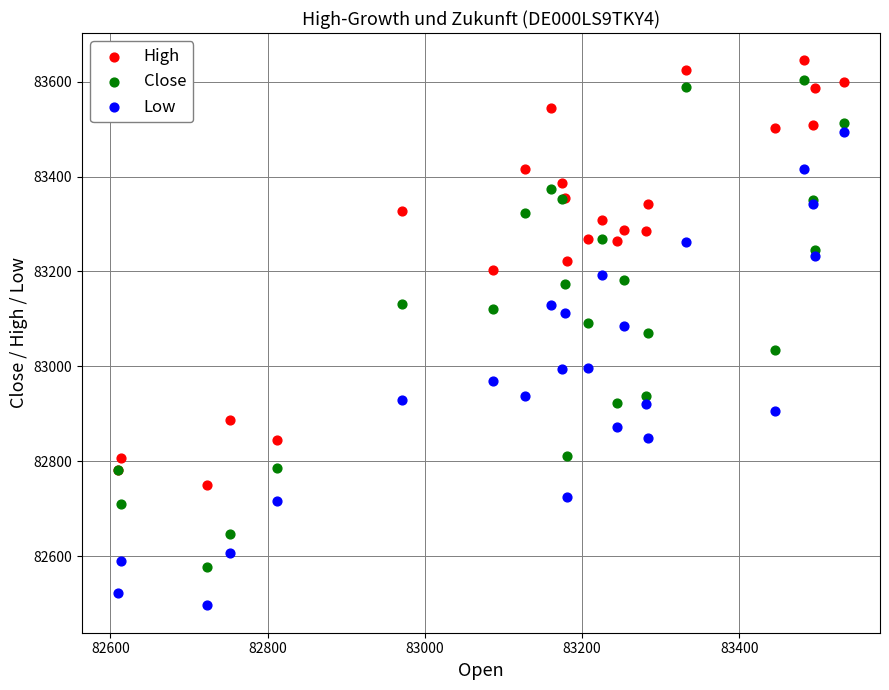

Which series reaches the maximum Y coordinate?

High